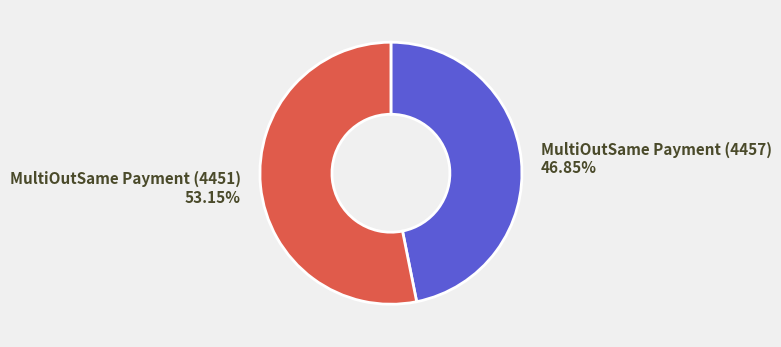

Is it true that MultiOutSame Payment (4457) is 47% of the pie?

True